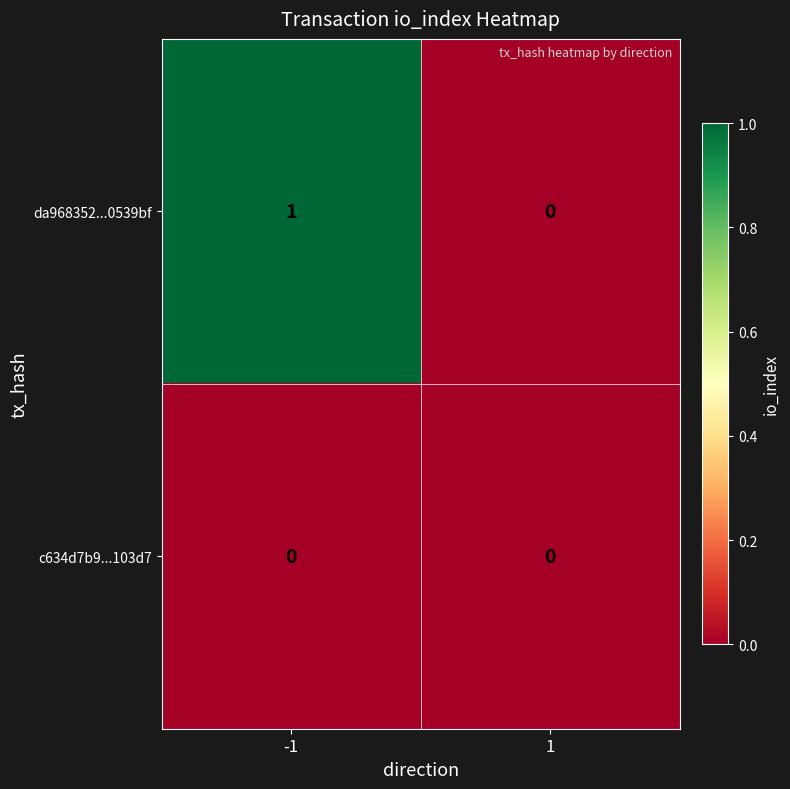

Which series has the widest spread of values?

da968352...0539bf